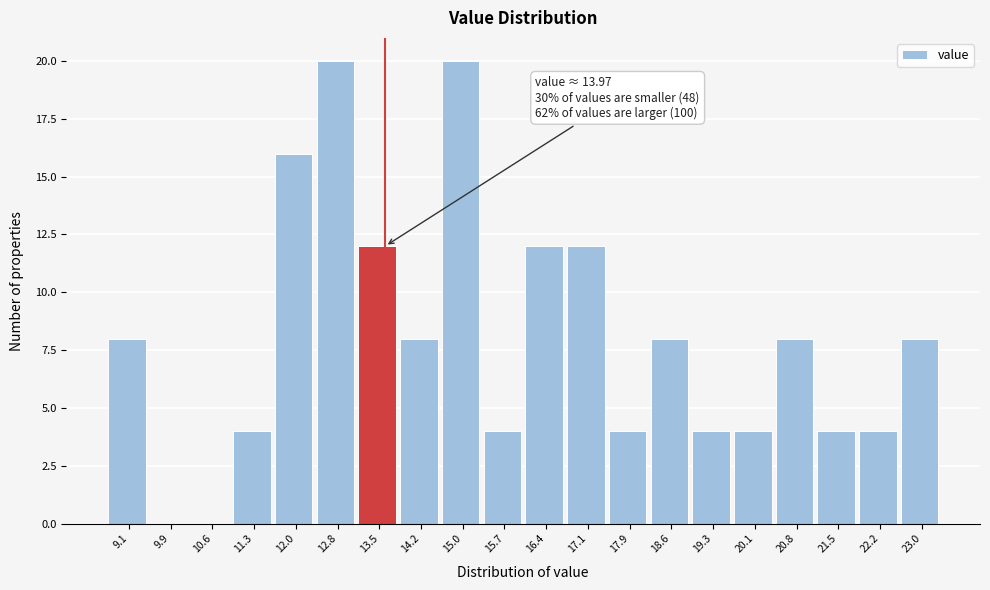

Reading right to left, what are all the values shown in this chart?

23.0=8	22.2=4	21.5=4	20.8=8	20.1=4	19.3=4	18.6=8	17.9=4	17.1=12	16.4=12	15.7=4	15.0=20	14.2=8	13.5=12	12.8=20	12.0=16	11.3=4	10.6=0	9.9=0	9.1=8